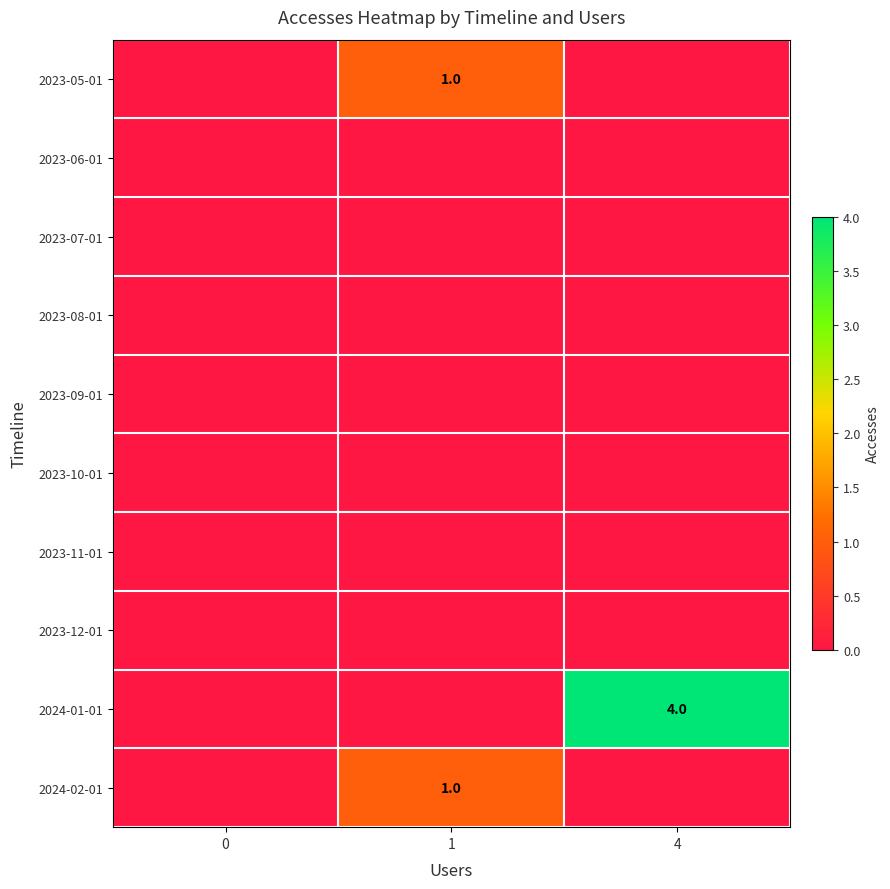

The value of 2024-01-01 at 1 is 2. True or false?

False